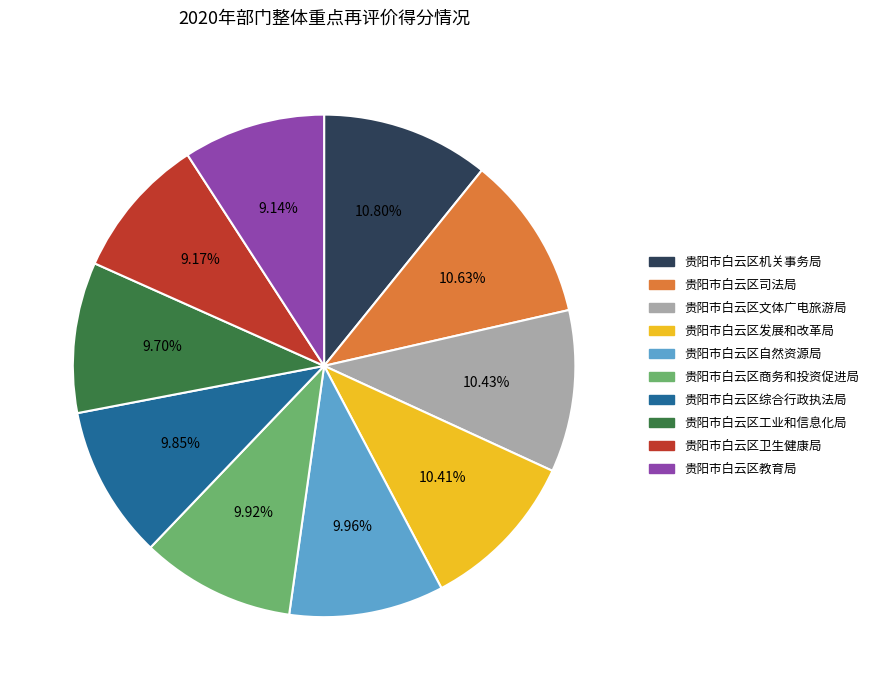

Is there a majority slice in this chart?

No